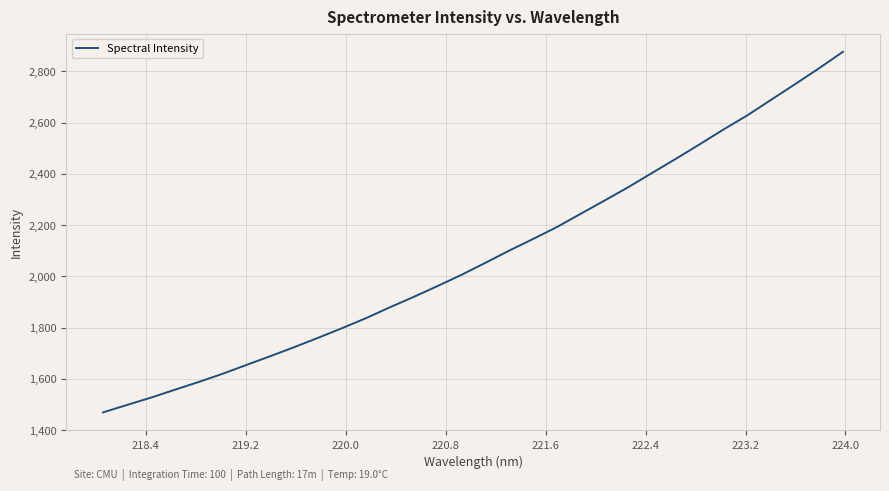

What is the difference between the maximum and second lowest values?

1378.0